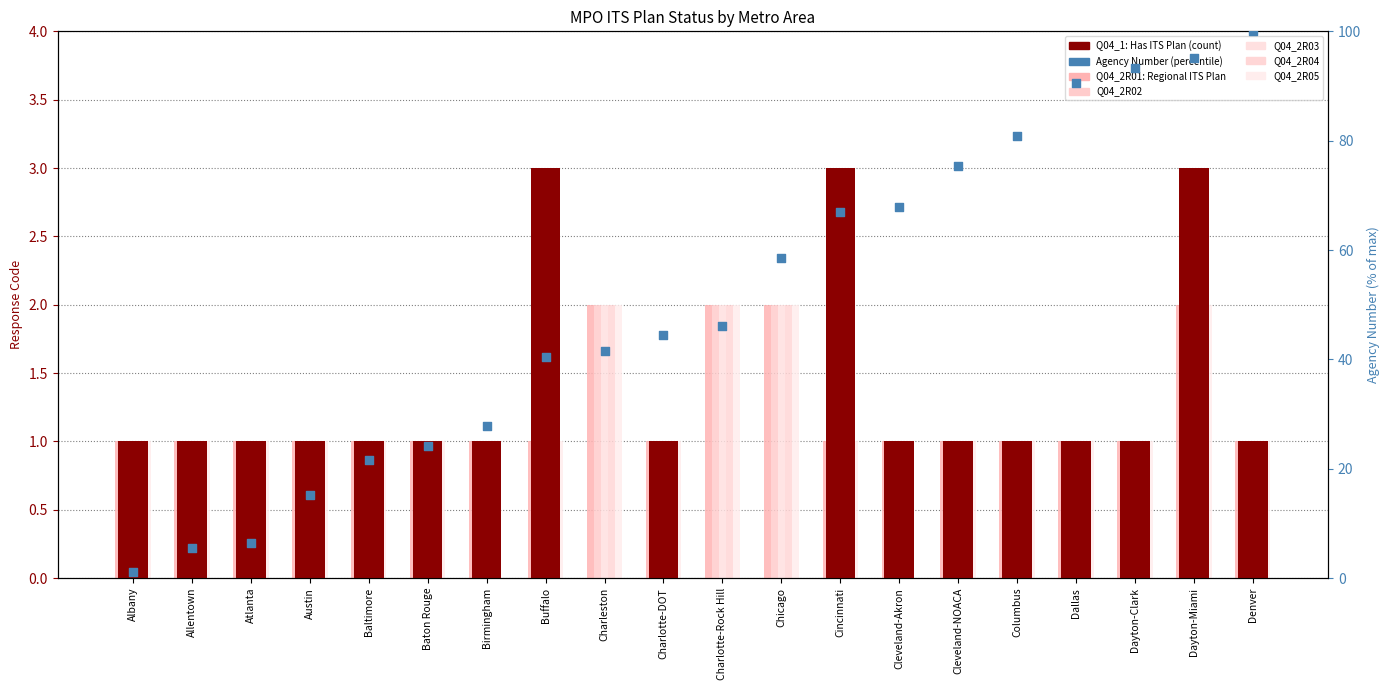

Which series has the widest spread of Y values?

Q04_1 (Agency Has ITS Plan)